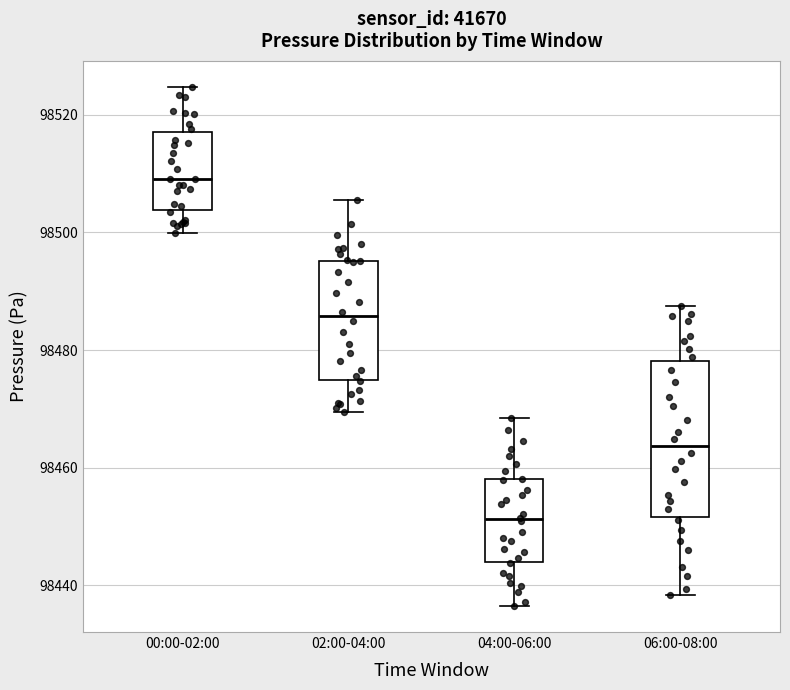

Reading left to right, transcribe this box plot: for each box, give where its median line is, the range the box spans, and where its two whiskers end, as read against the y-axis. The values are not printed on the chart, so give them approximately, as read against the axis.

00:00-02:00: median 98510, box 98504 to 98518, whiskers 98500 to 98524
02:00-04:00: median 98486, box 98474 to 98496, whiskers 98470 to 98506
04:00-06:00: median 98452, box 98444 to 98458, whiskers 98436 to 98468
06:00-08:00: median 98464, box 98452 to 98478, whiskers 98438 to 98488